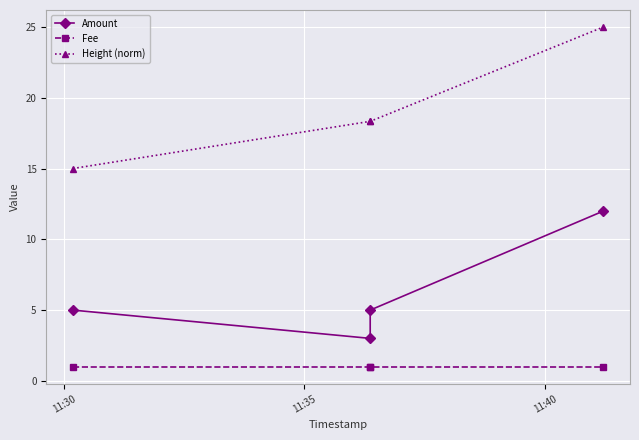

True or false: Amount has a value of 7.8 at 11:40.

False